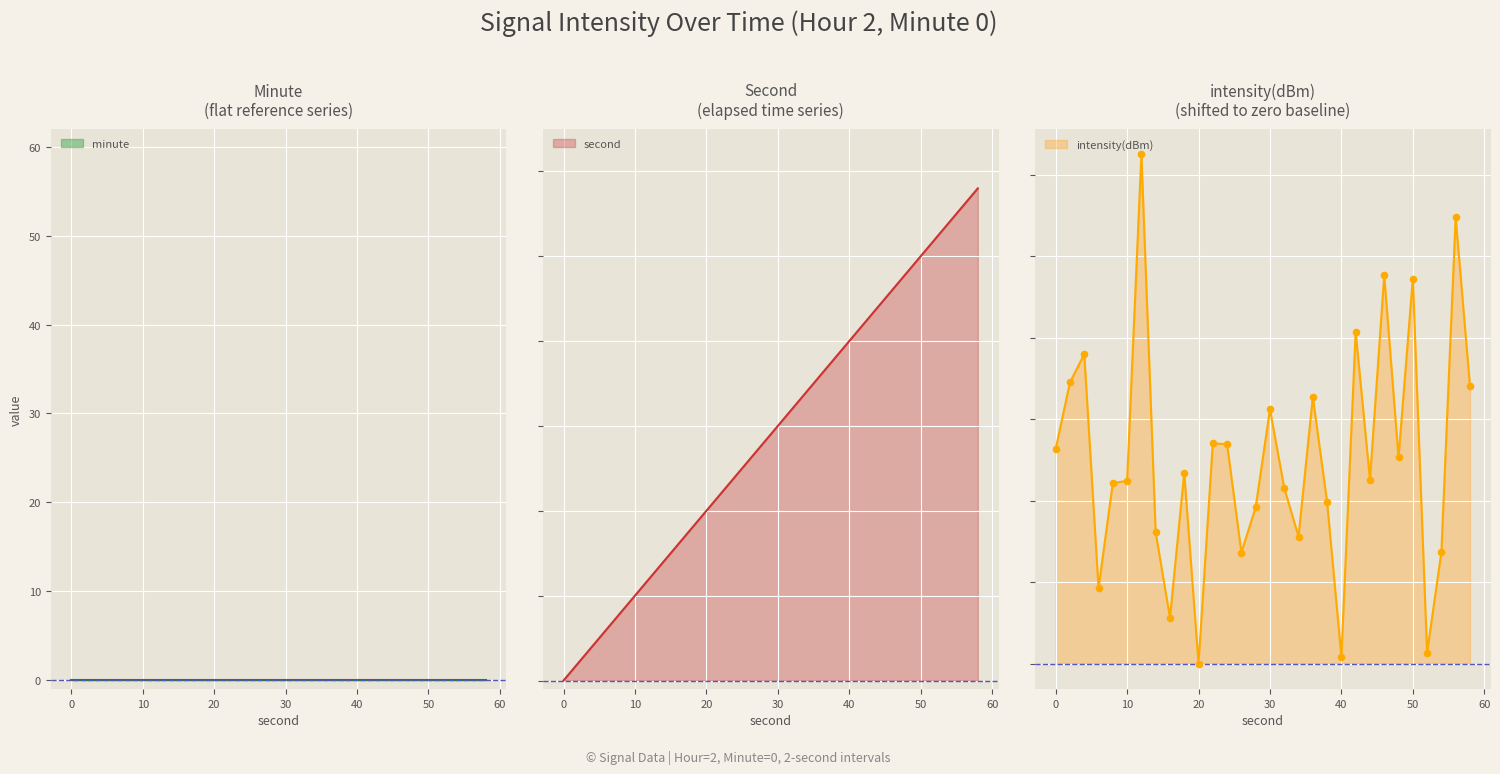

Which series has the largest total across all categories?

second_series